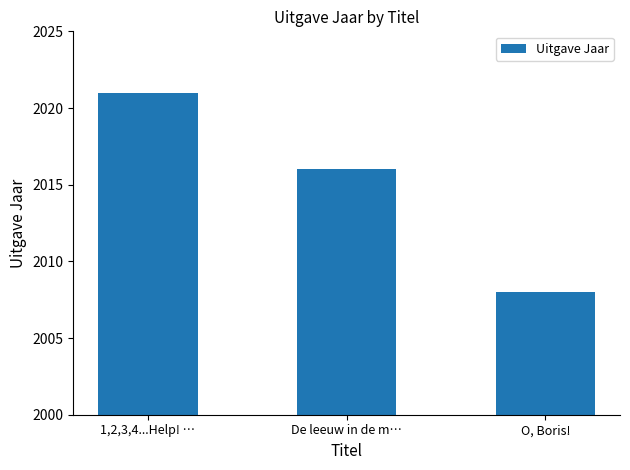

Reading left to right, transcribe all the data shown in this chart.

1,2,3,4...Help! …=2021	De leeuw in de m…=2016	O, Boris!=2008